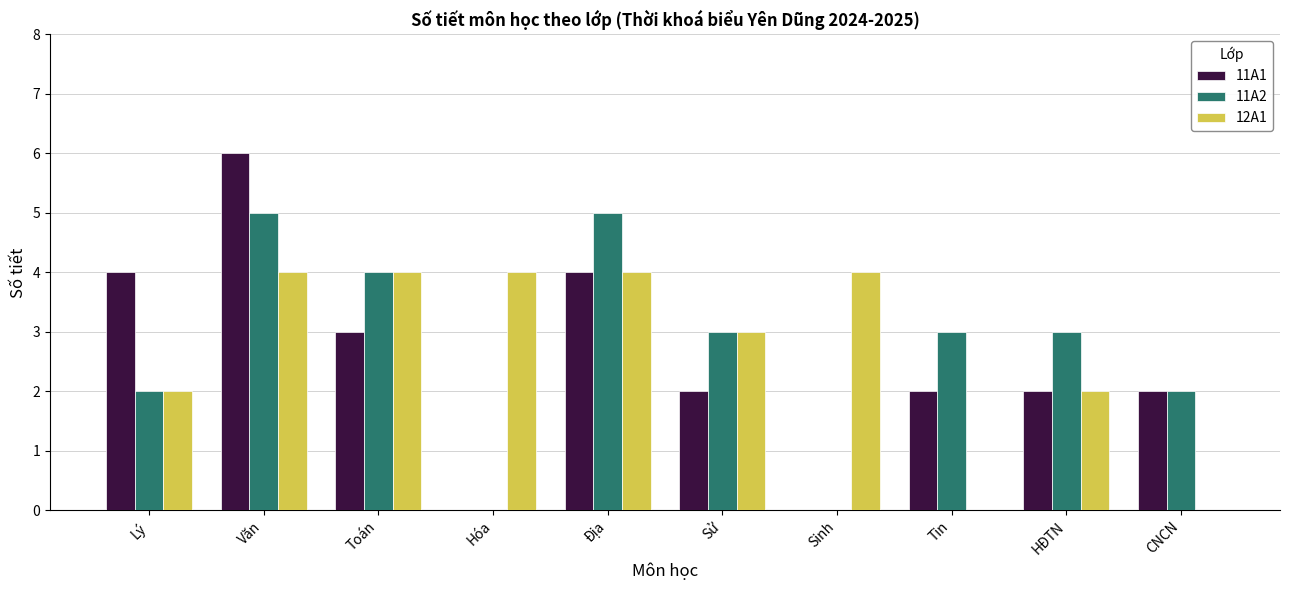

How many 11A1 values are between 2 and 4?

7